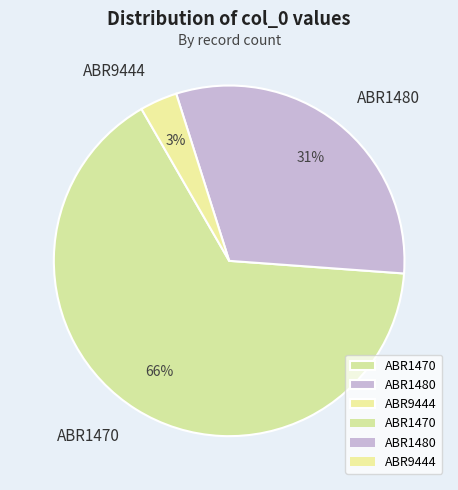

Which slice is the smallest?

ABR9444